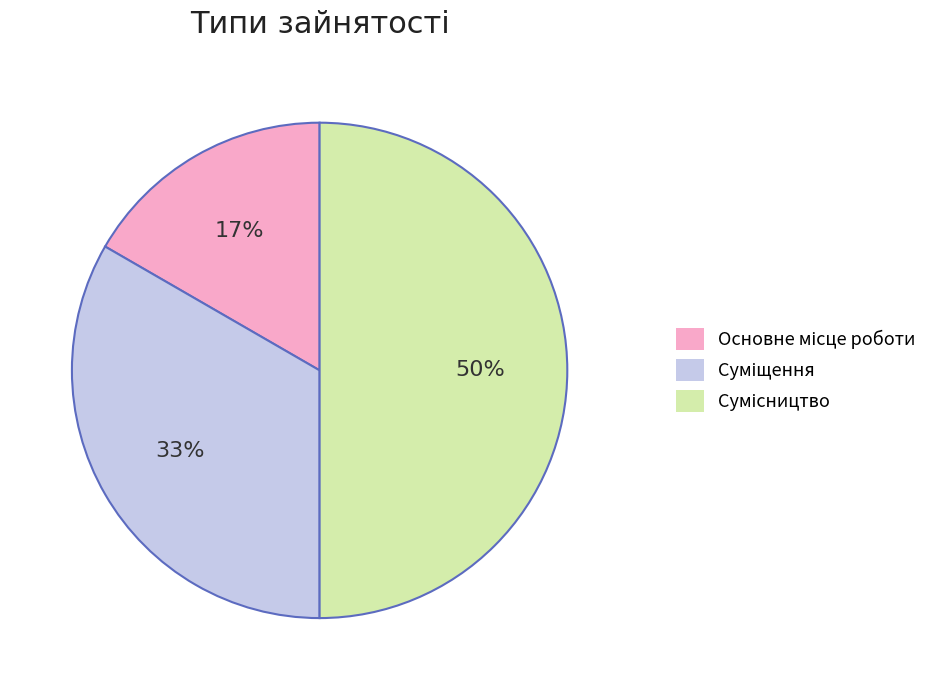

To the nearest percent, what is the difference between the largest and smallest slice percentages?

33%